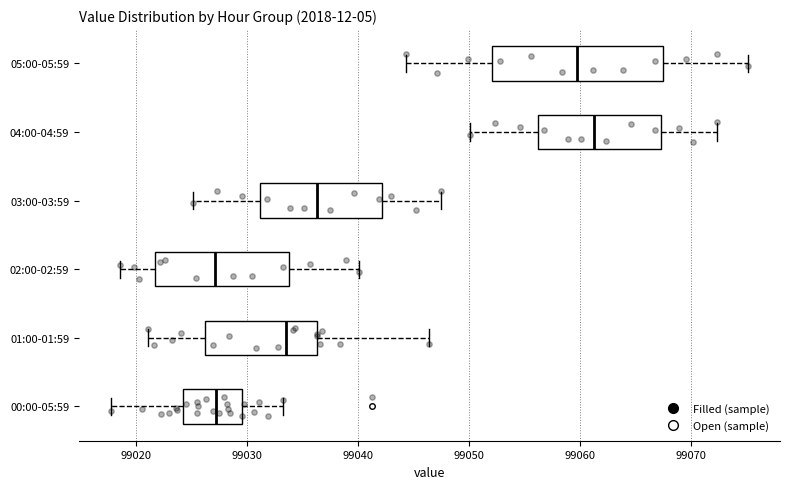

Which box is the widest, from its left edge to its right edge?

05:00-05:59